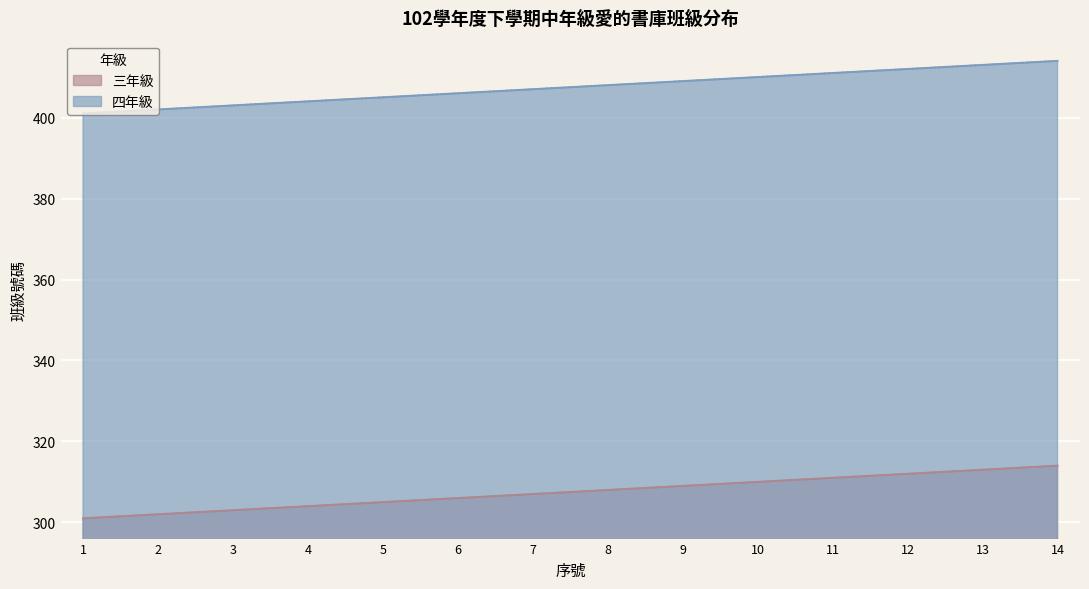

The value of 四年級 at 2 is 208. True or false?

False